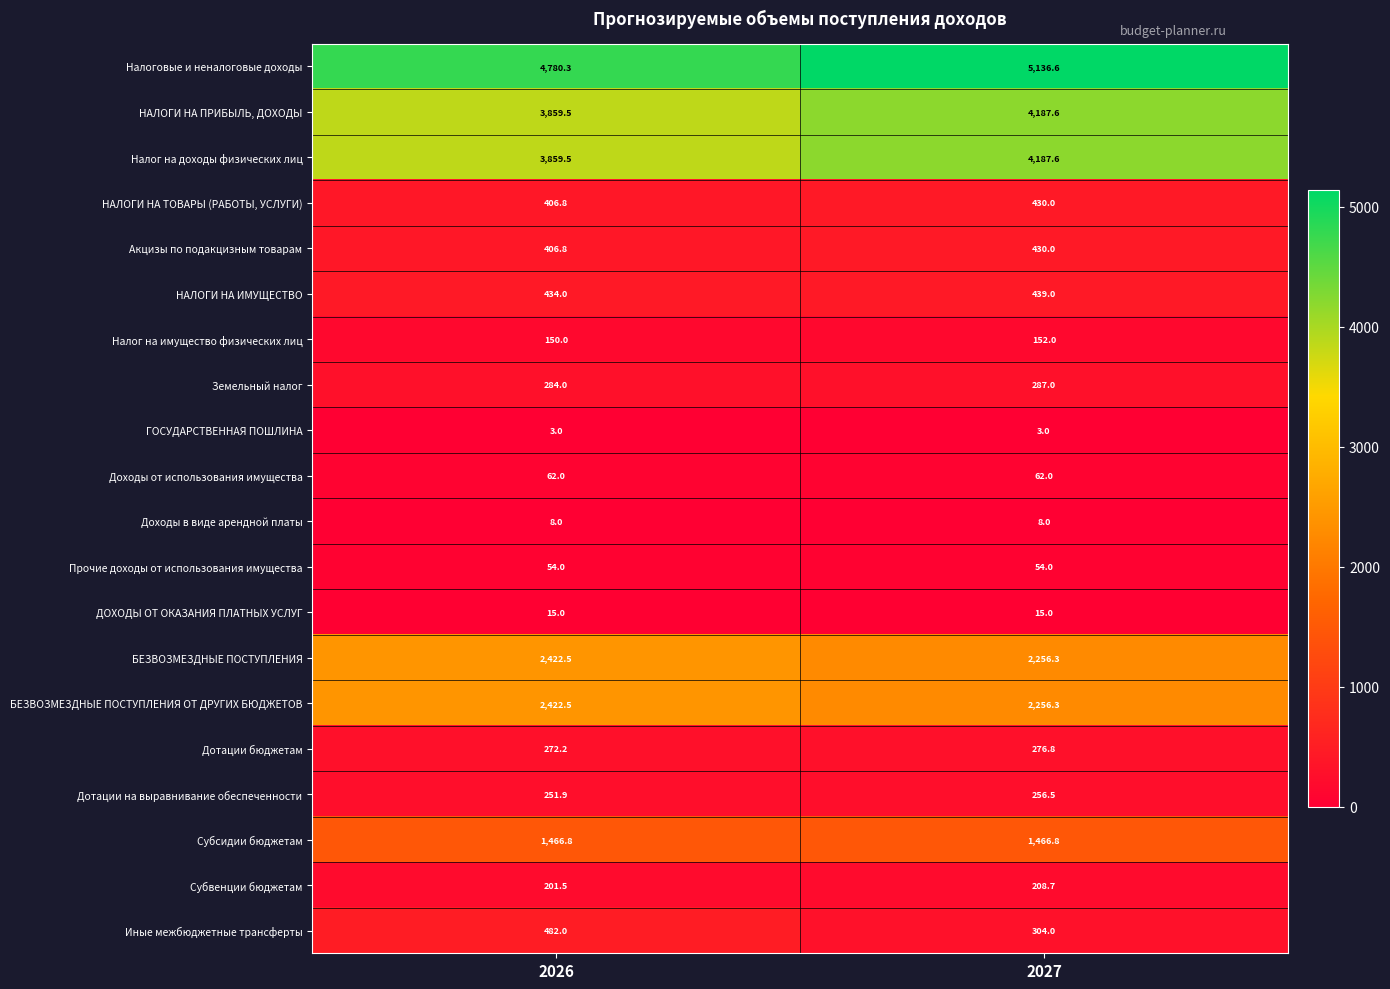

At how many categories does at least one series exceed 1799?

2